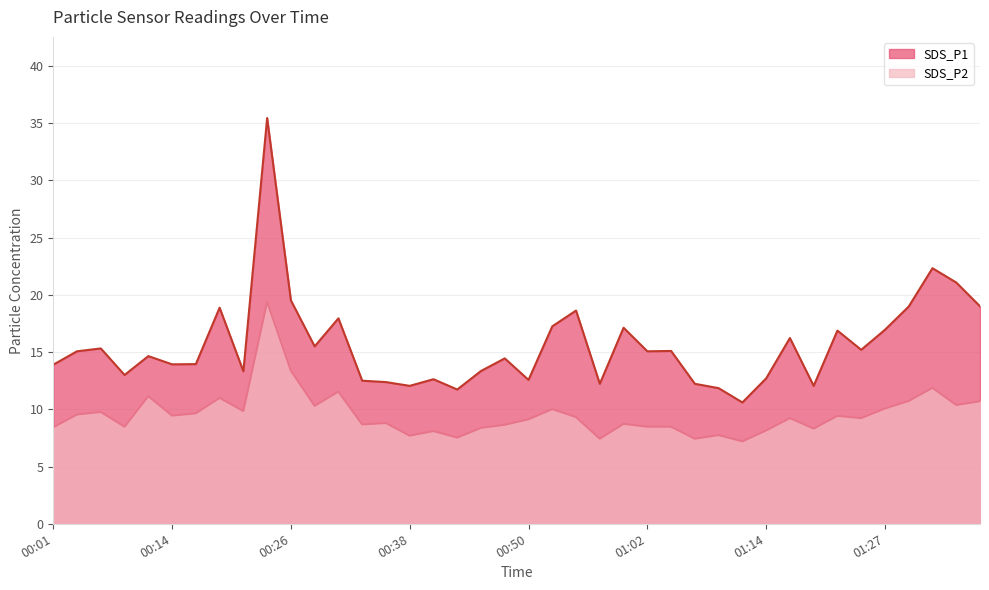

What is the lowest value of the SDS_P2 series?

7.2